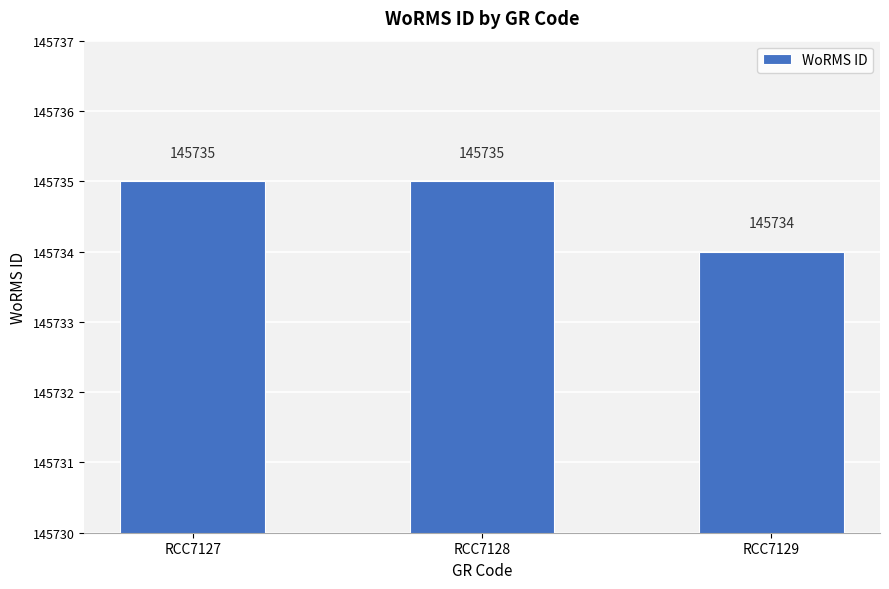

Which has a higher value, RCC7127 or RCC7129?

RCC7127